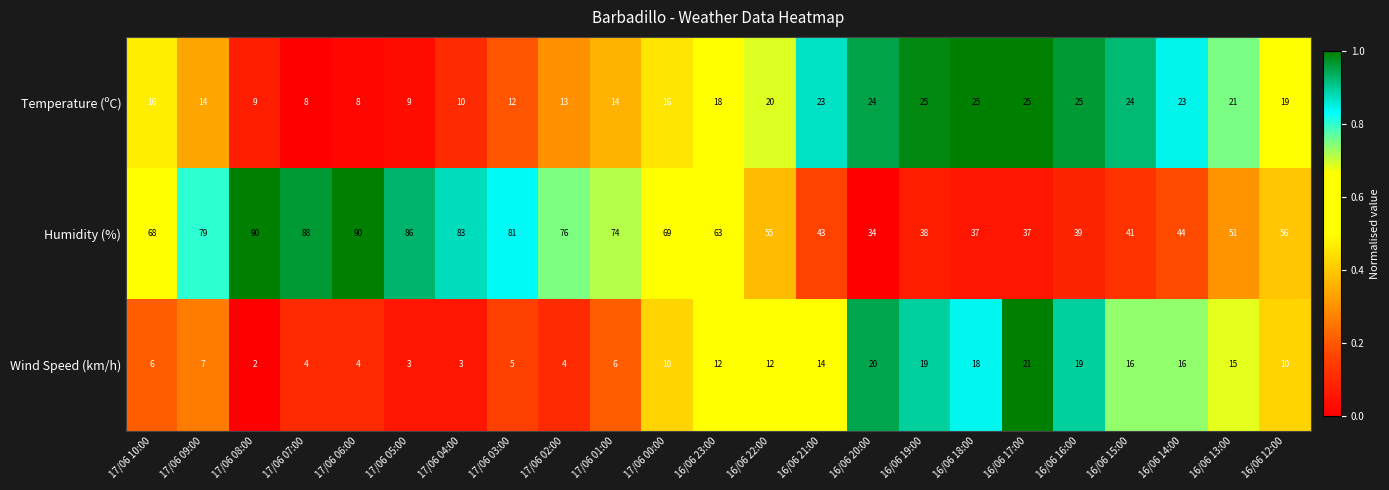

Which series changed the most between 16/06 16:00 and 16/06 13:00?

Humidity (%)